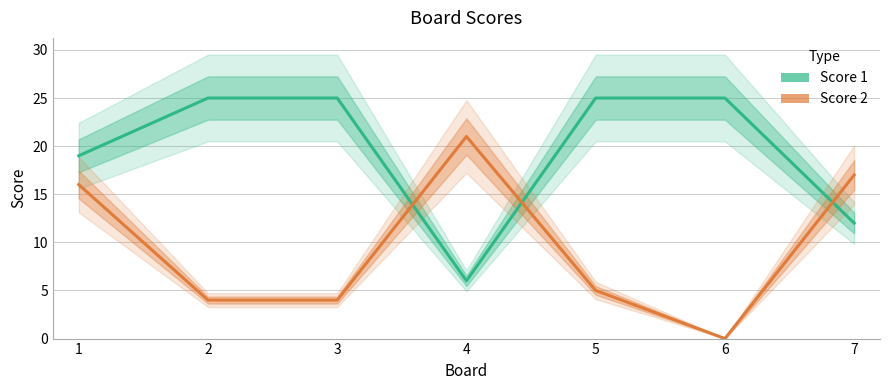

Between 1 and 2, which series saw the biggest shift?

Score 2